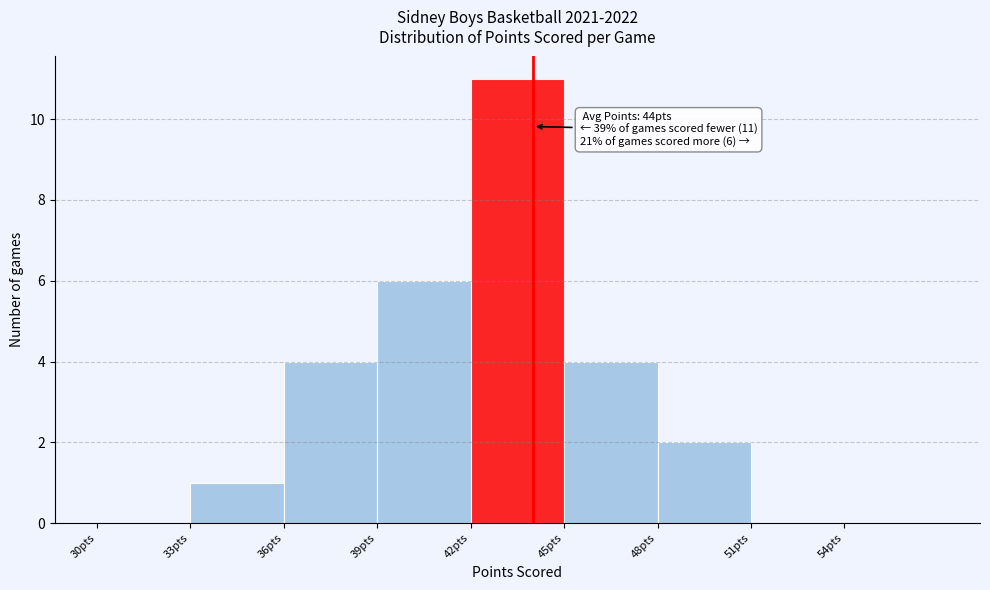

Which range on the x-axis has the tallest bar?

42 to 45